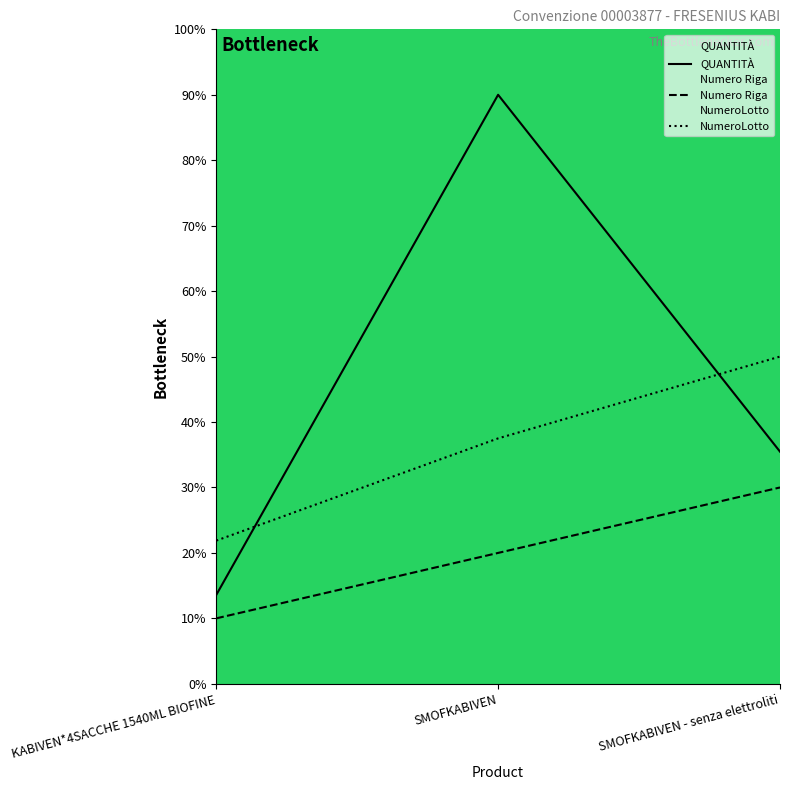

How many distinct data groups are displayed?

3